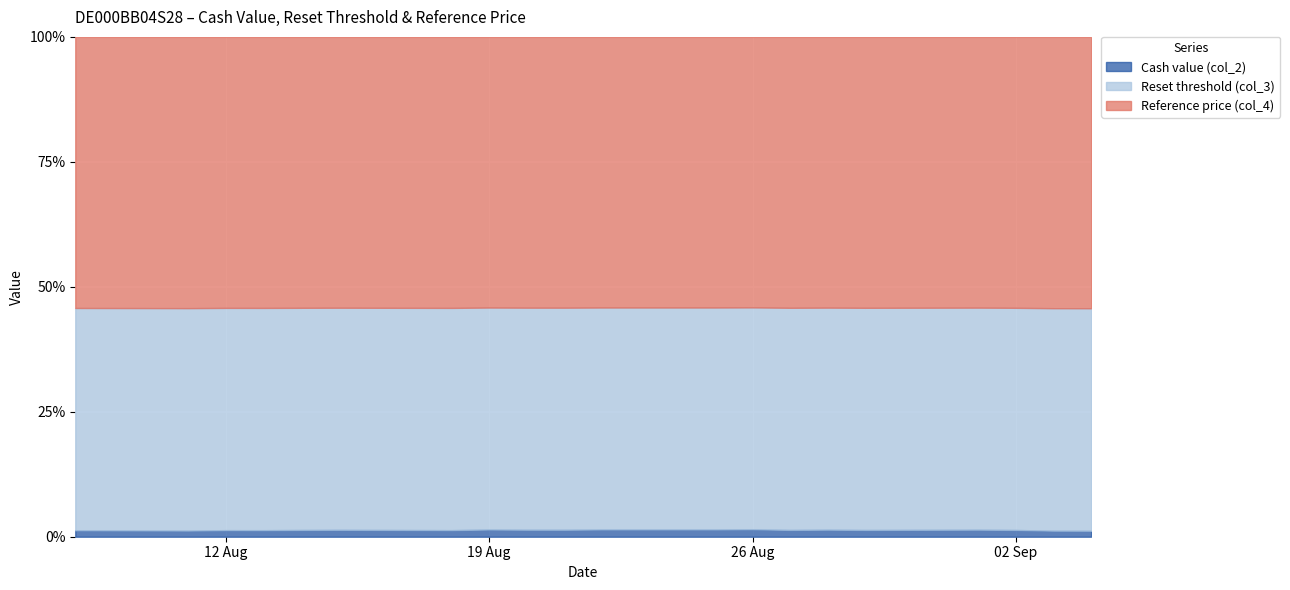

What are all the series names shown in the legend?

Cash value (col_2), Reset threshold (col_3), Reference price (col_4)